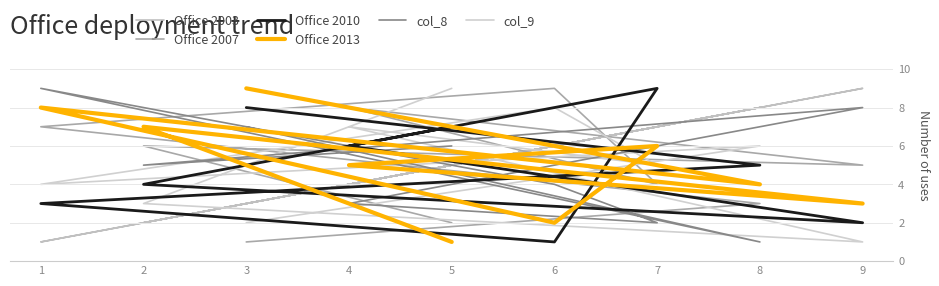

Which series has the largest total across all categories?

Office 2003